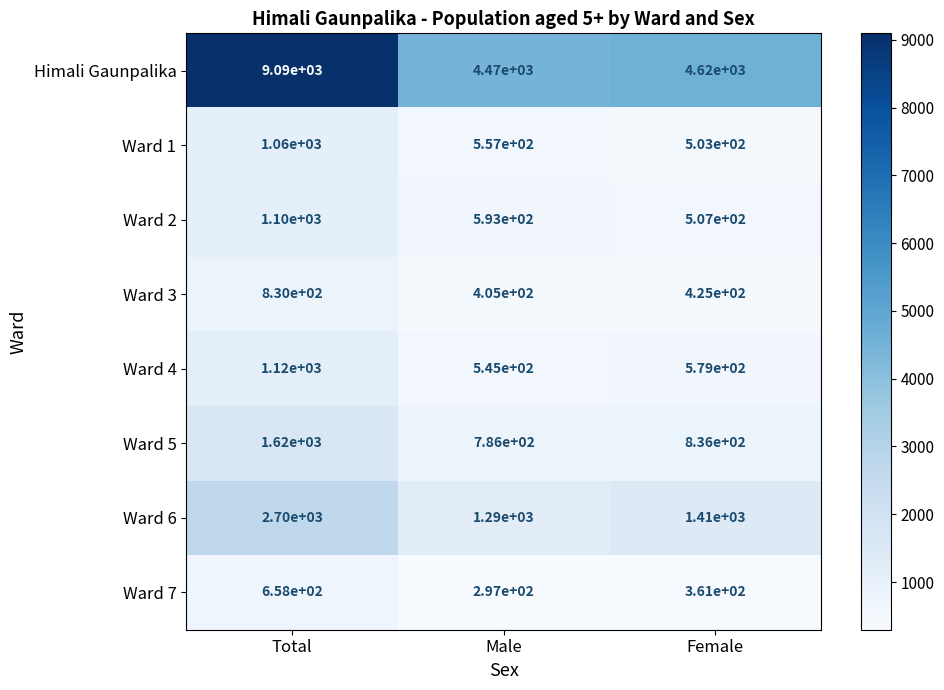

True or false: Ward 3 has a value of 830 at Total.

True